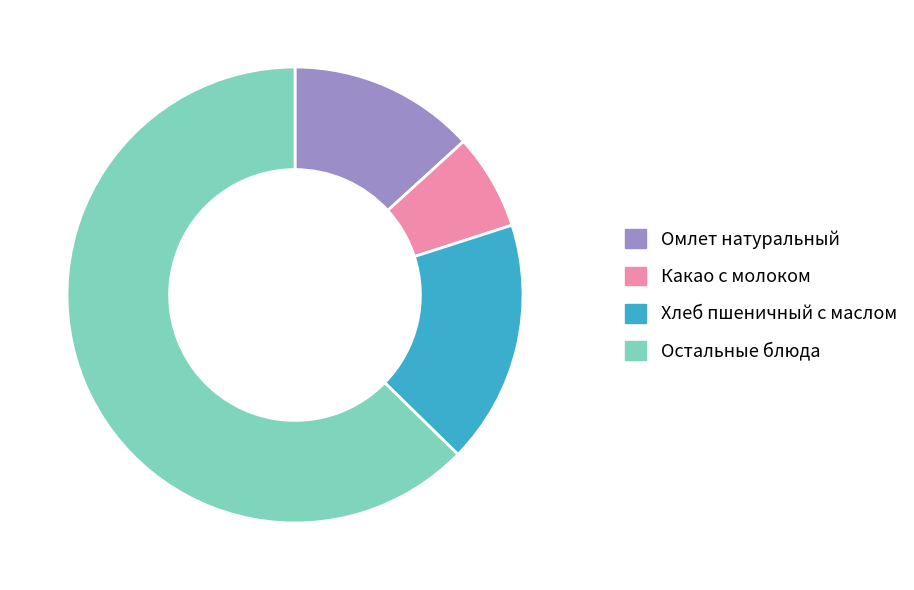

True or false: Хлеб пшеничный с маслом accounts for 8% of the total.

False